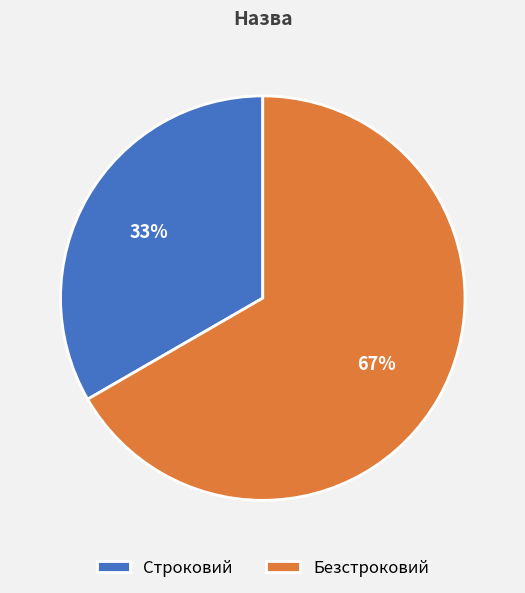

How many slices are in this pie chart?

2